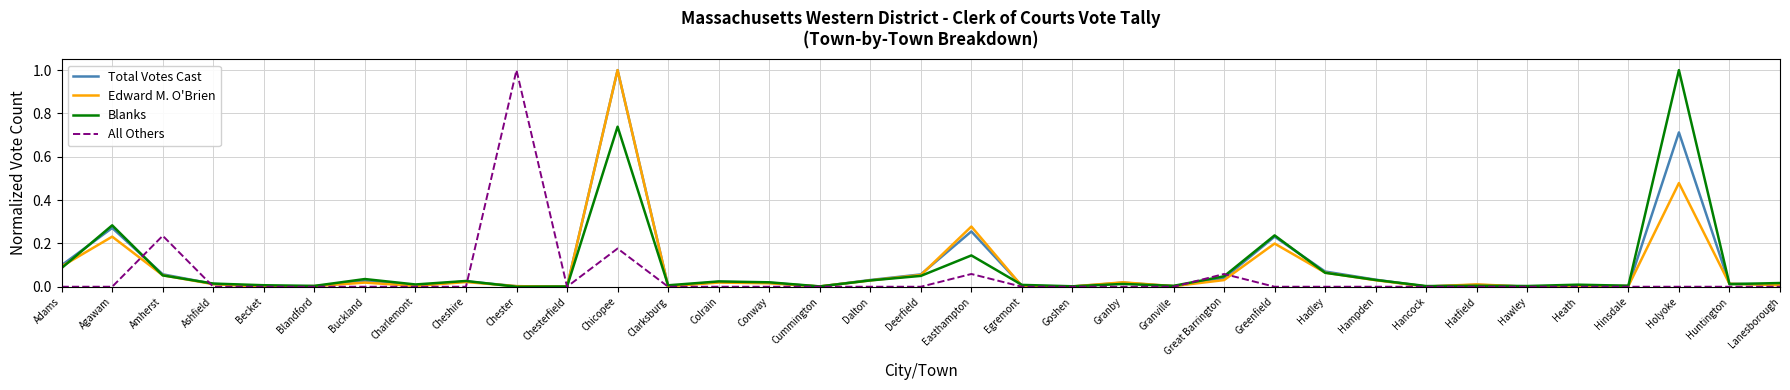

What position from the left is Granby?

22